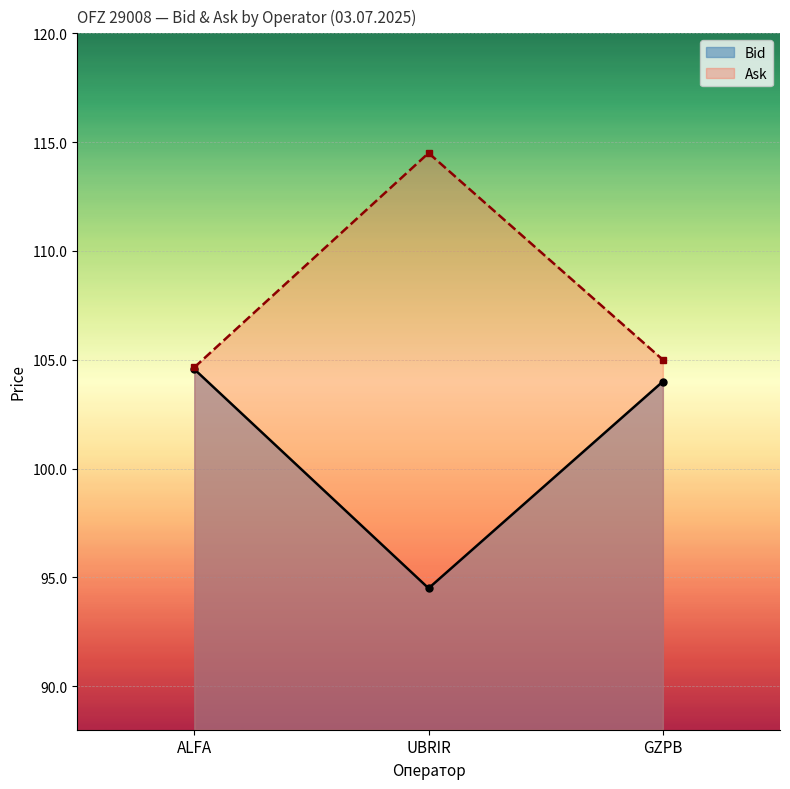

At which label does Ask reach its minimum?

ALFA